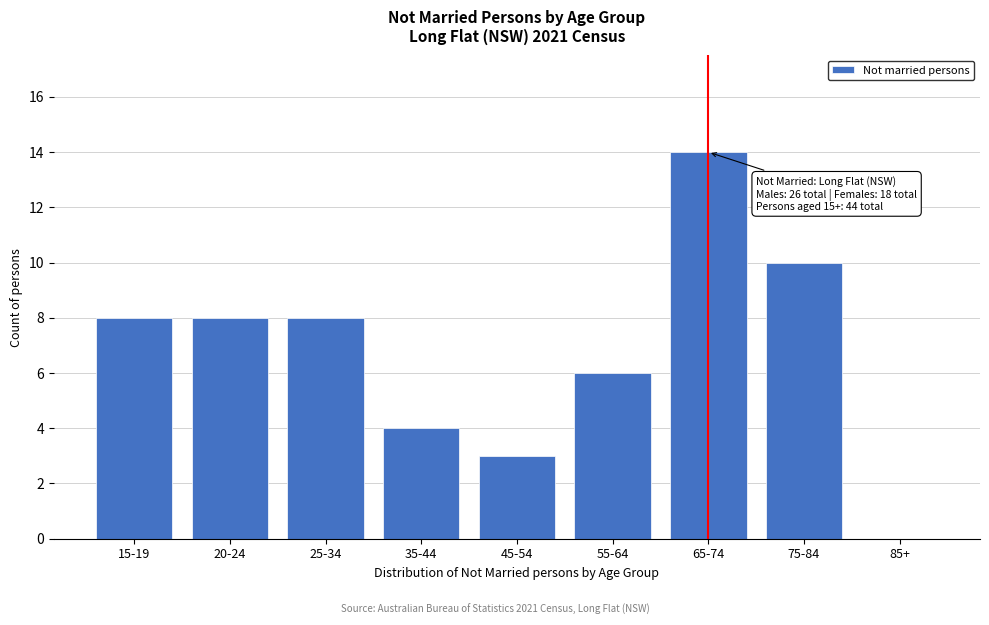

Reading left to right, extract all data points from this chart.

15-19=8	20-24=8	25-34=8	35-44=4	45-54=3	55-64=6	65-74=14	75-84=10	85+=0